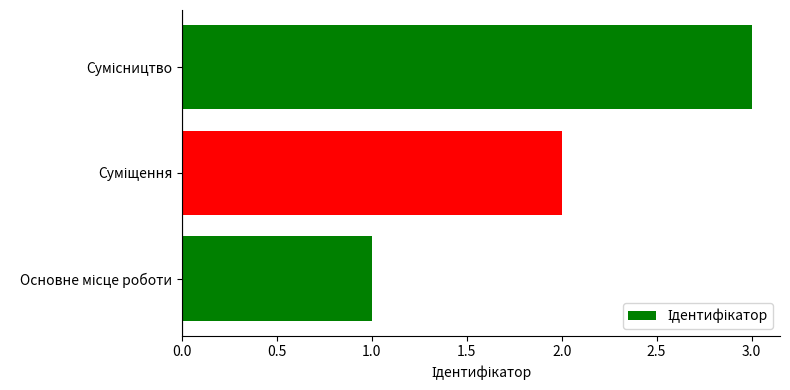

What is the sum of all values?

6